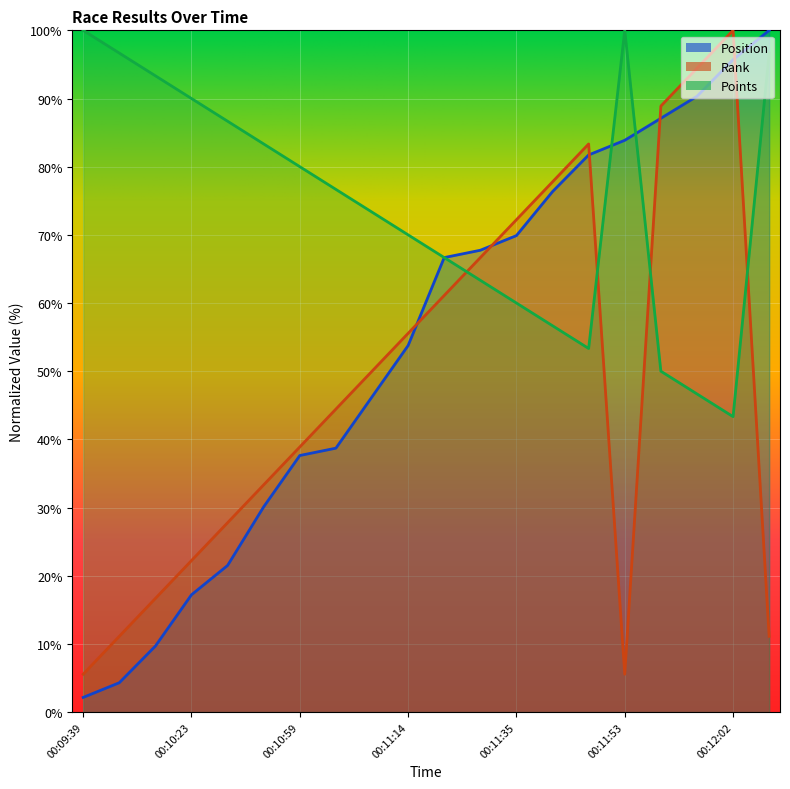

What is the maximum value shown in the chart?

100.0